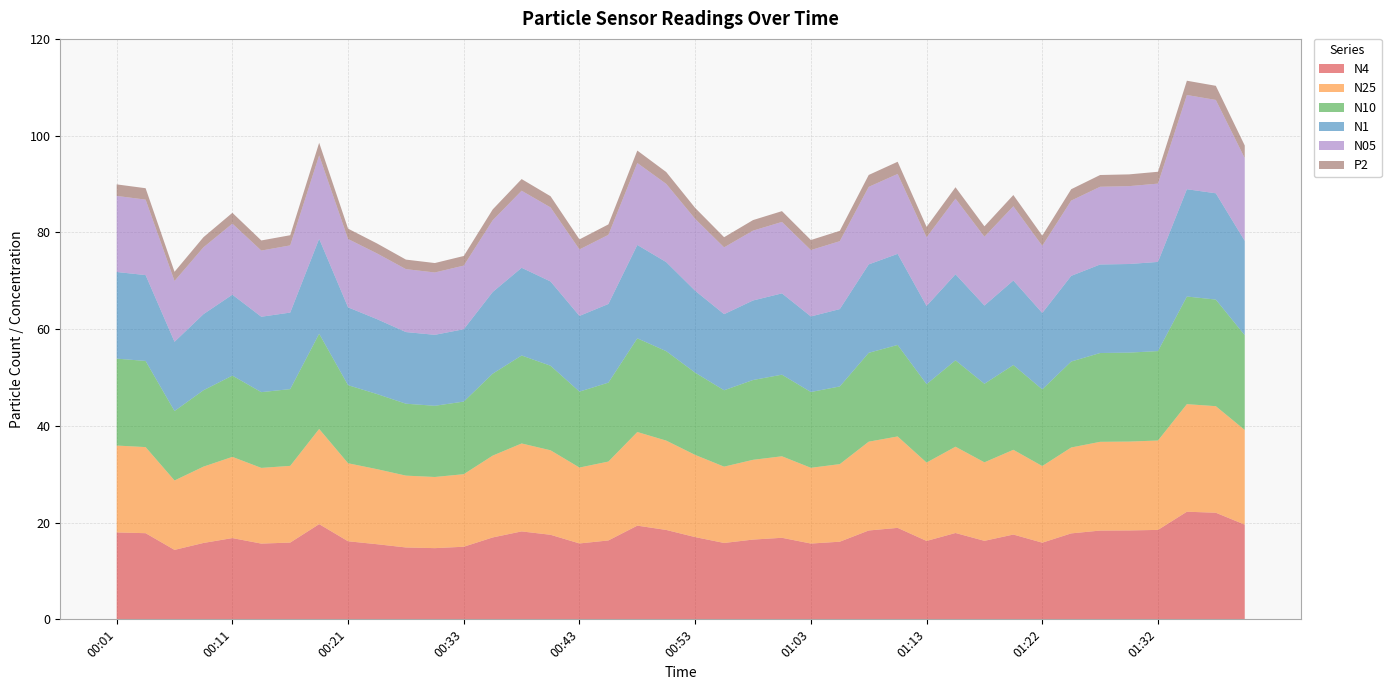

Reading left to right, transcribe all the data shown in this chart.

N4: 18.0	17.8	14.4	15.8	16.8	15.7	15.9	19.7	16.1	15.5	14.9	14.7	15.0	16.9	18.2	17.5	15.7	16.3	19.4	18.5	17.0	15.8	16.5	16.9	15.7	16.1	18.4	18.9	16.2	17.9	16.2	17.5	15.8	17.8	18.4	18.4	18.5	22.2	22.0	19.6
N25: 18.0	17.8	14.3	15.8	16.8	15.7	15.9	19.7	16.1	15.5	14.8	14.7	15.0	16.9	18.2	17.5	15.7	16.3	19.4	18.5	17.0	15.8	16.5	16.9	15.7	16.0	18.4	18.9	16.2	17.8	16.2	17.5	15.8	17.8	18.4	18.4	18.5	22.2	22.0	19.6
N10: 18.0	17.8	14.4	15.8	16.8	15.7	15.9	19.7	16.1	15.5	14.9	14.7	15.0	16.9	18.2	17.5	15.7	16.3	19.4	18.5	17.0	15.8	16.5	16.9	15.7	16.1	18.4	18.9	16.2	17.9	16.2	17.5	15.8	17.8	18.4	18.4	18.5	22.2	22.0	19.6
N1: 17.9	17.8	14.3	15.7	16.7	15.6	15.8	19.6	16.1	15.5	14.8	14.7	15.0	16.9	18.1	17.4	15.7	16.3	19.3	18.4	16.9	15.7	16.4	16.8	15.6	16.0	18.3	18.8	16.2	17.8	16.2	17.5	15.8	17.7	18.3	18.3	18.4	22.2	22.0	19.5
N05: 15.7	15.6	12.6	13.8	14.7	13.7	13.9	17.2	14.1	13.6	13.0	12.9	13.2	14.8	15.9	15.3	13.7	14.3	16.9	16.2	14.9	13.8	14.4	14.8	13.7	14.0	16.0	16.5	14.2	15.6	14.2	15.3	13.9	15.6	16.1	16.1	16.2	19.5	19.3	17.1
P2: 2.4	2.4	1.9	2.1	2.2	2.1	2.1	2.6	2.1	2.1	2.0	1.9	2.0	2.2	2.4	2.3	2.1	2.2	2.6	2.5	2.3	2.1	2.2	2.2	2.1	2.1	2.5	2.5	2.1	2.4	2.1	2.3	2.1	2.4	2.4	2.4	2.5	3.0	2.9	2.6